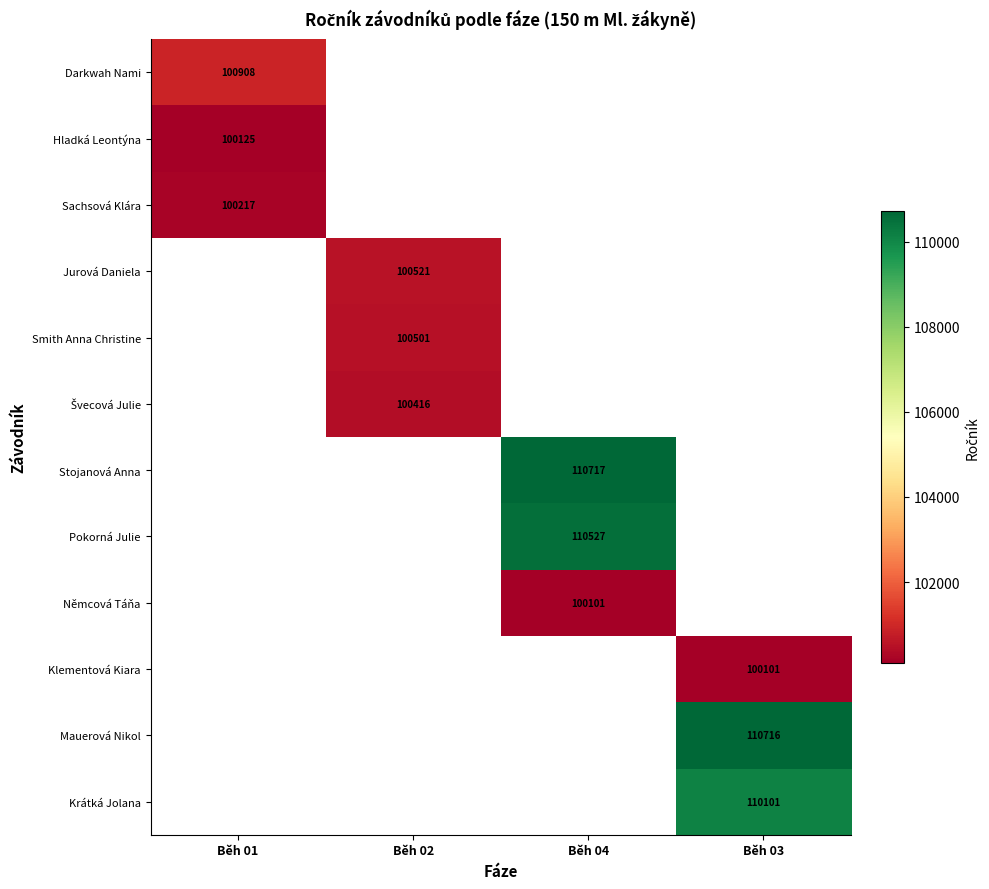

The Klementová Kiara series shows 28356.1 at Běh 03. True or false?

False